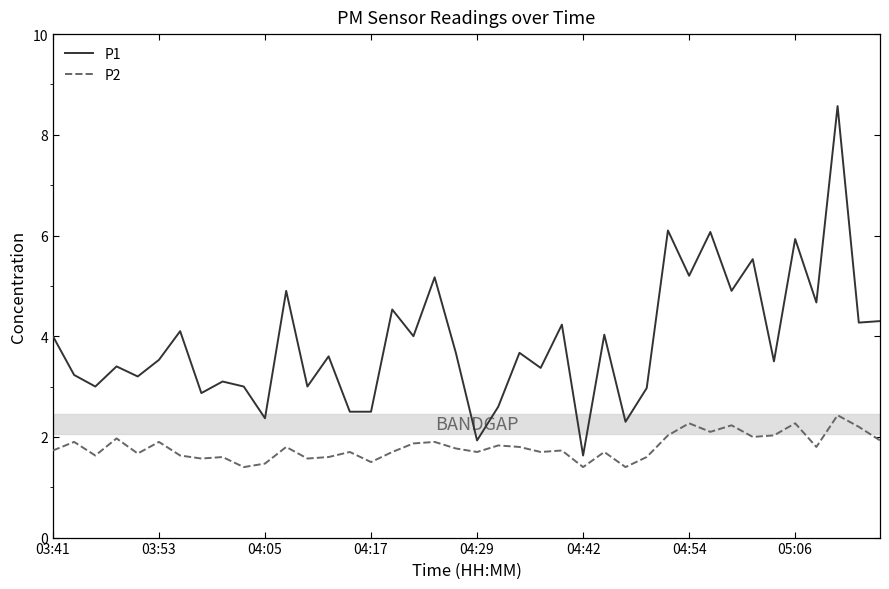

Rank the series by their average value, from highest to lowest.

P1, P2